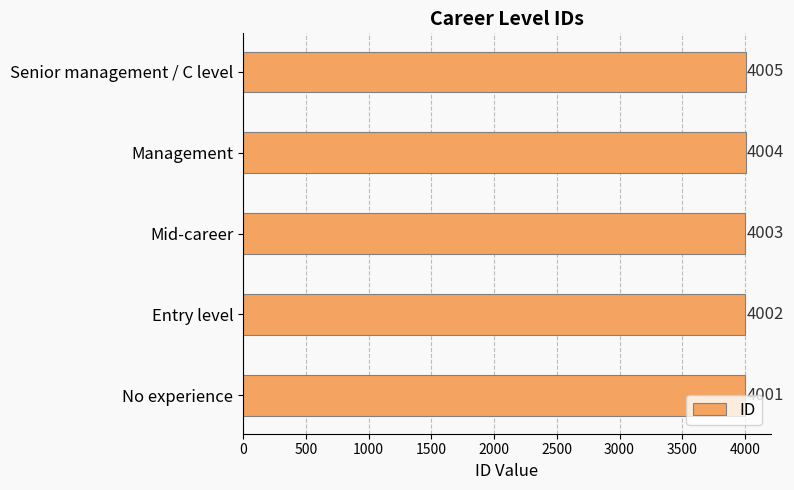

True or false: the data shows 5408 at Senior management / C level.

False